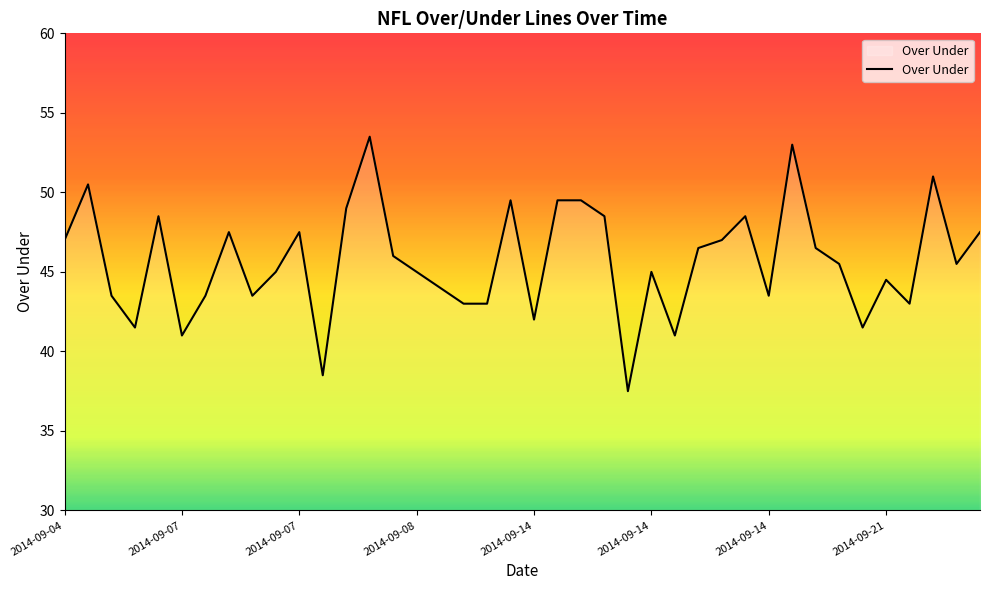

What is the smallest value displayed?

37.5